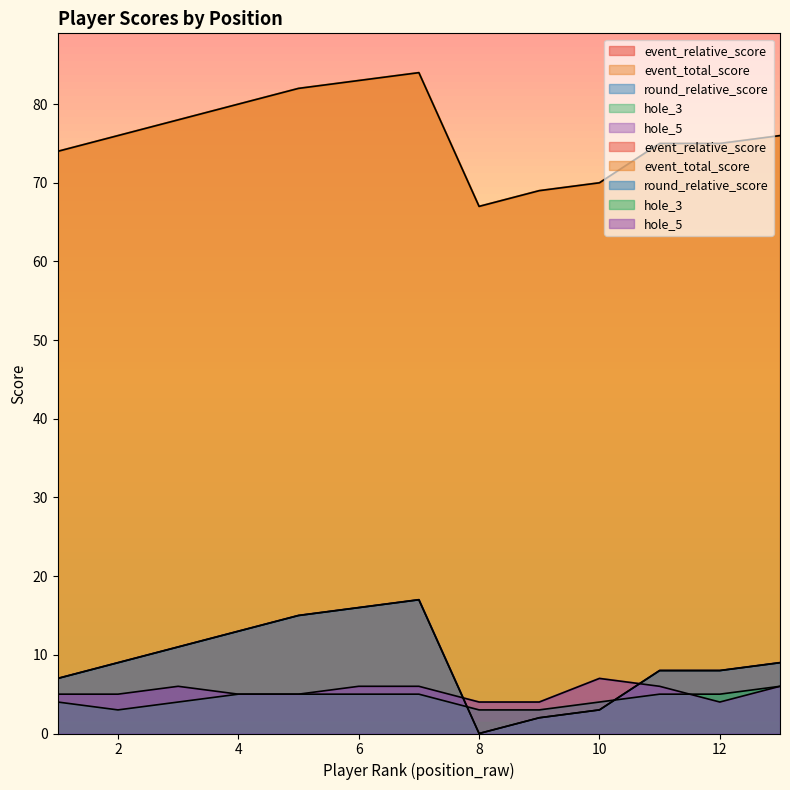

What is the lowest value of the hole_3 series?

3